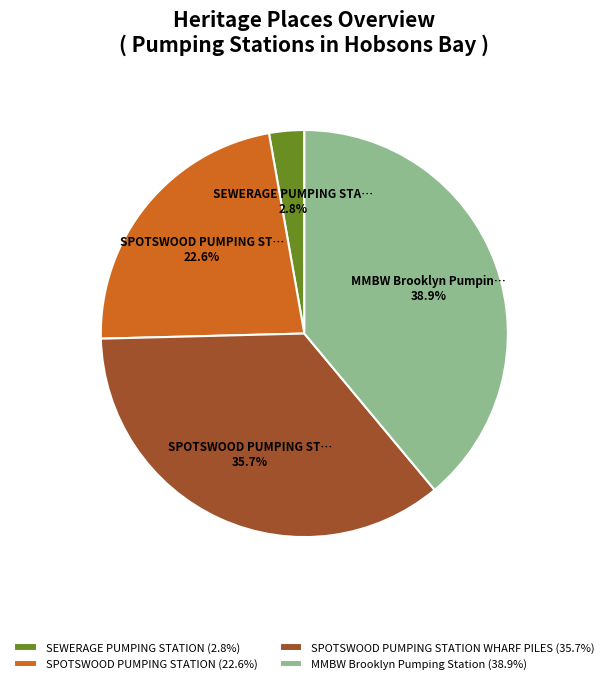

How many segments does this pie chart have?

4